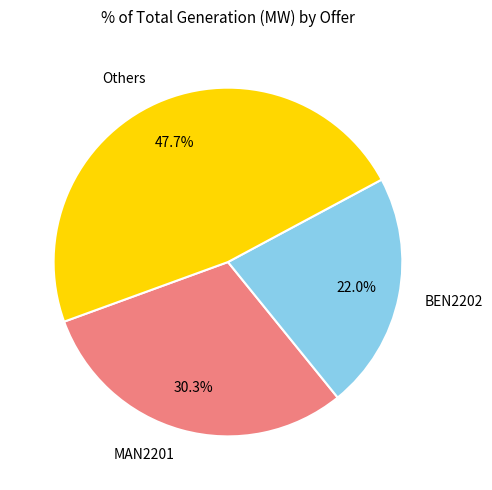

Count the number of slices in the pie.

3